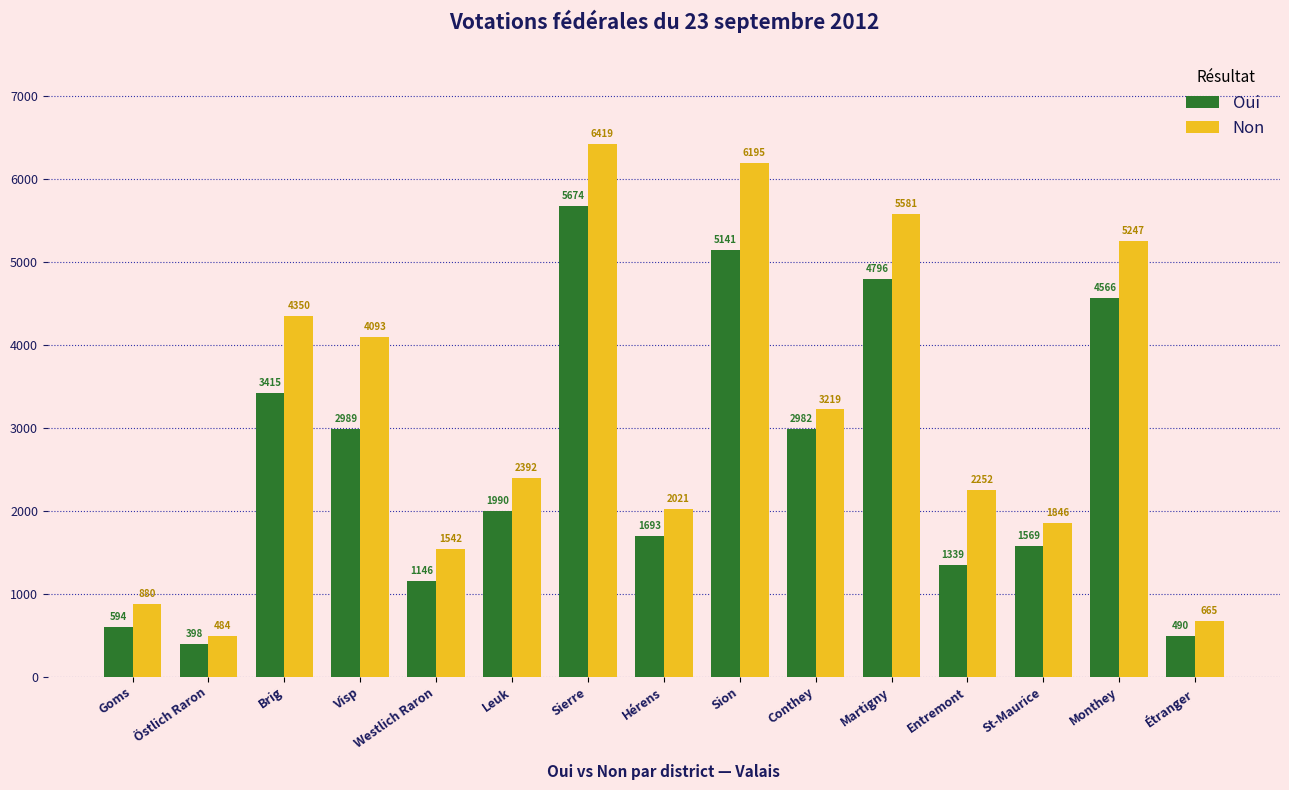

True or false: Oui has a value of 9189 at Sierre.

False